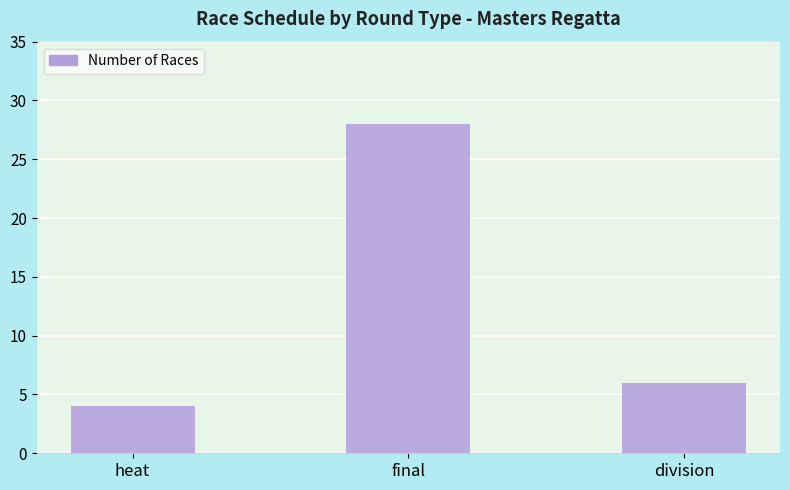

Rank the categories by value from highest to lowest.

final, division, heat